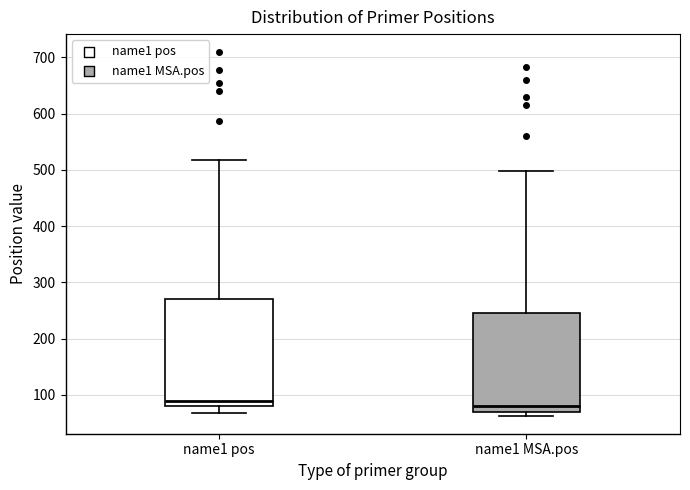

Comparing the boxes themselves (not the whiskers), which one is the tallest?

name1 pos